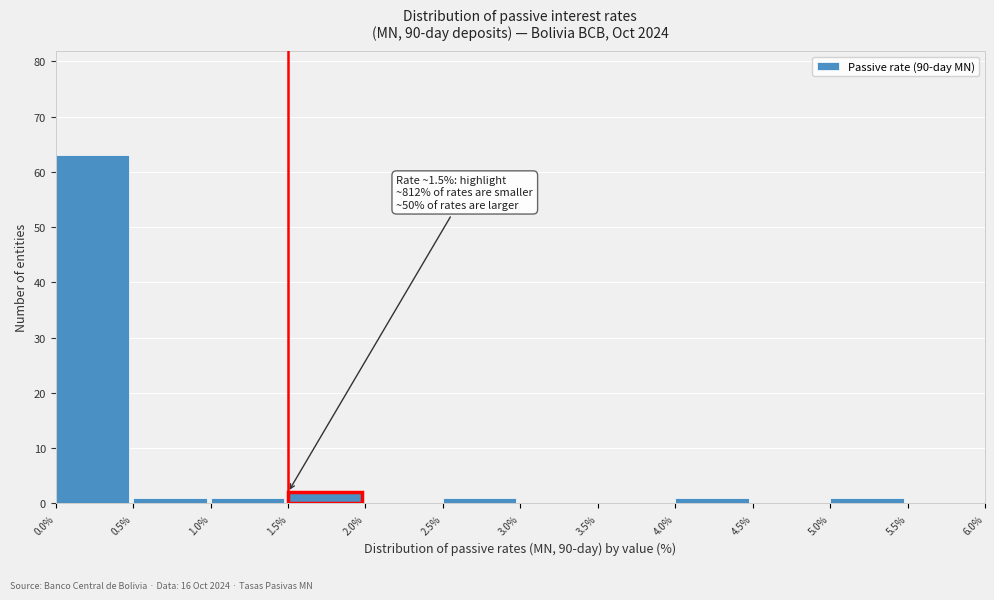

Over which range of the x-axis is the bar tallest?

0.0% to 0.5%